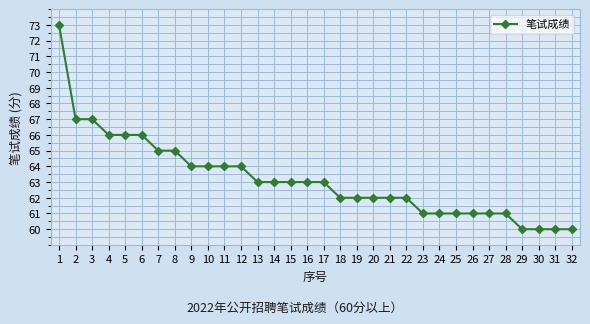

Where does the data first go above 63?

1